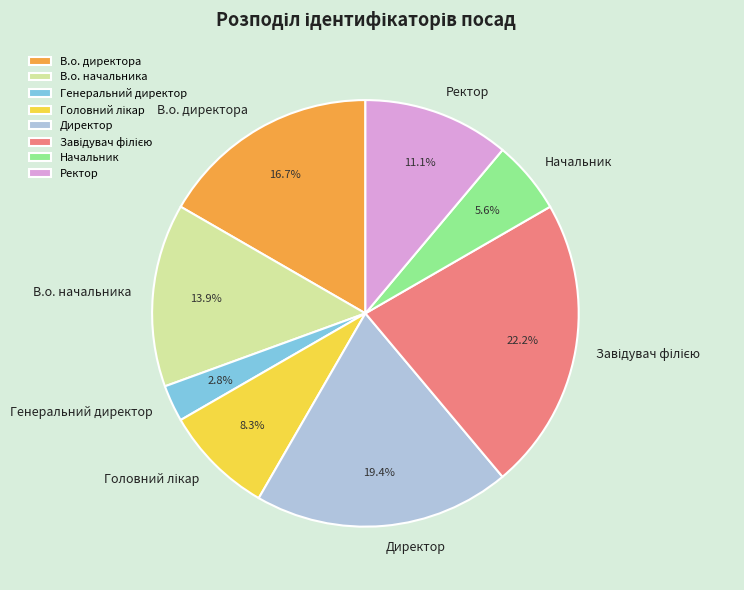

What percentage is the Генеральний директор slice, to the nearest percent?

3%